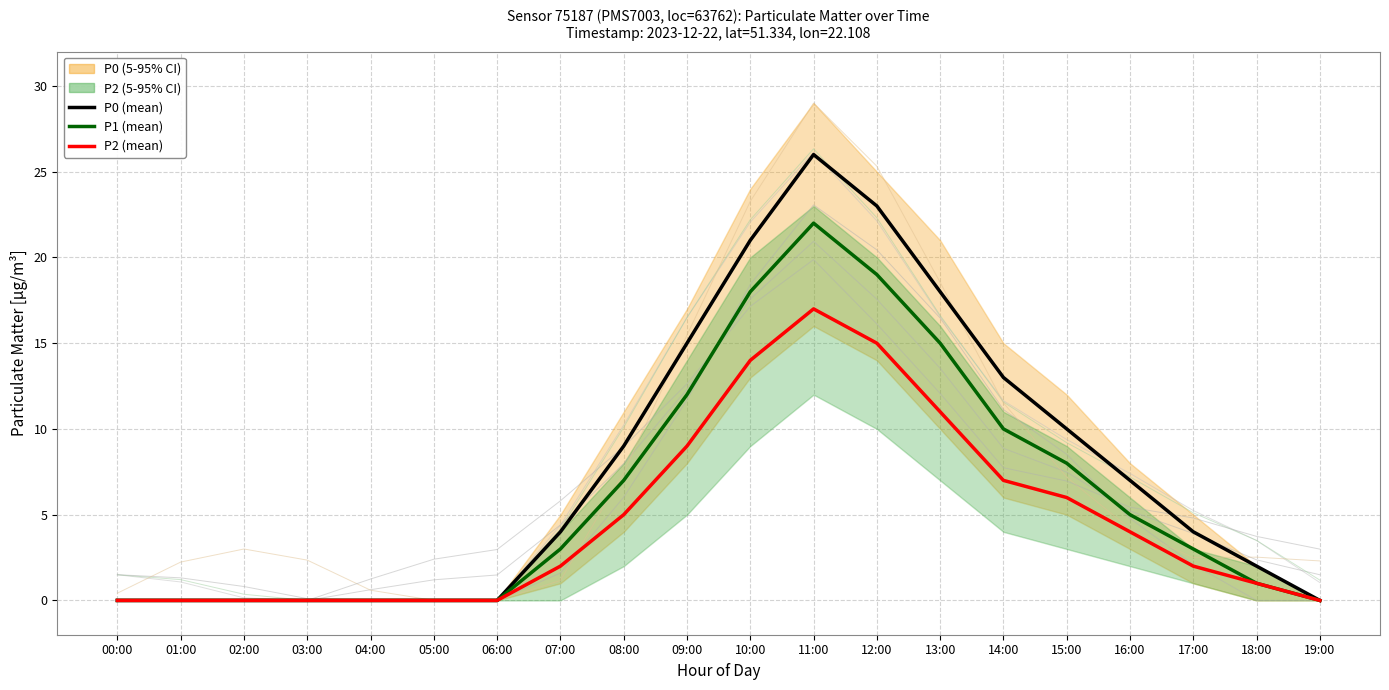

At which label does P0 (mean) first exceed 4?

08:00